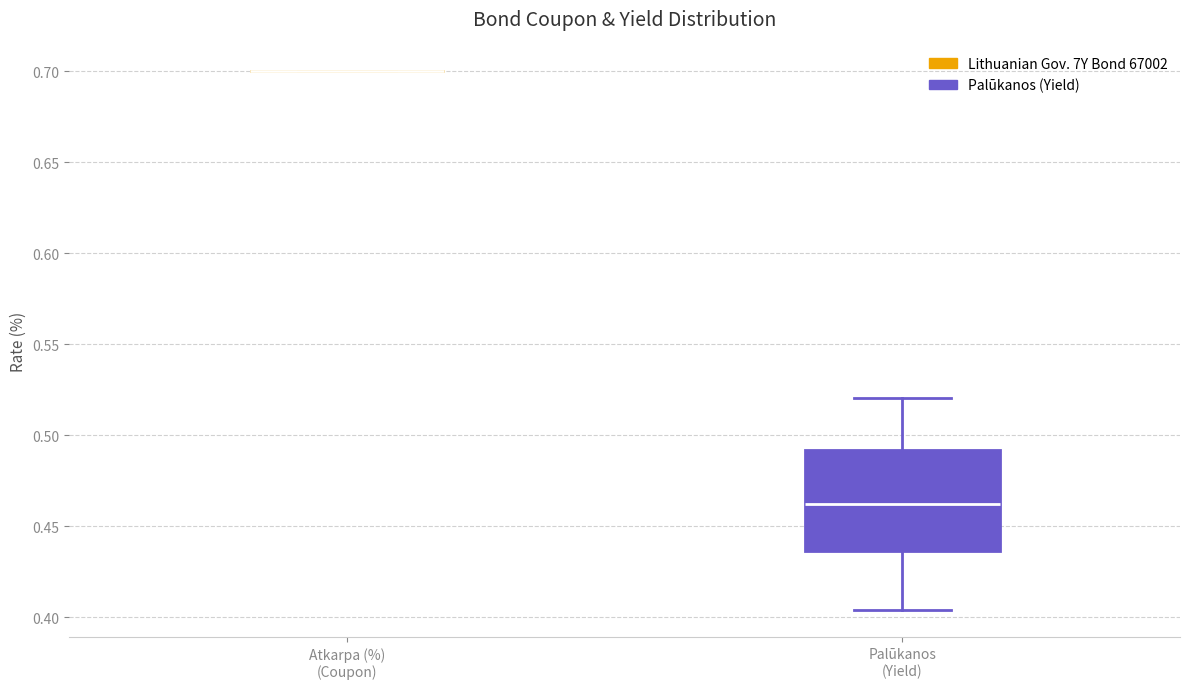

Where is the lower edge of the box for Palūkanos (Yield) on the y-axis? The values are not printed on the chart, so give them approximately, as read against the axis.

0.435